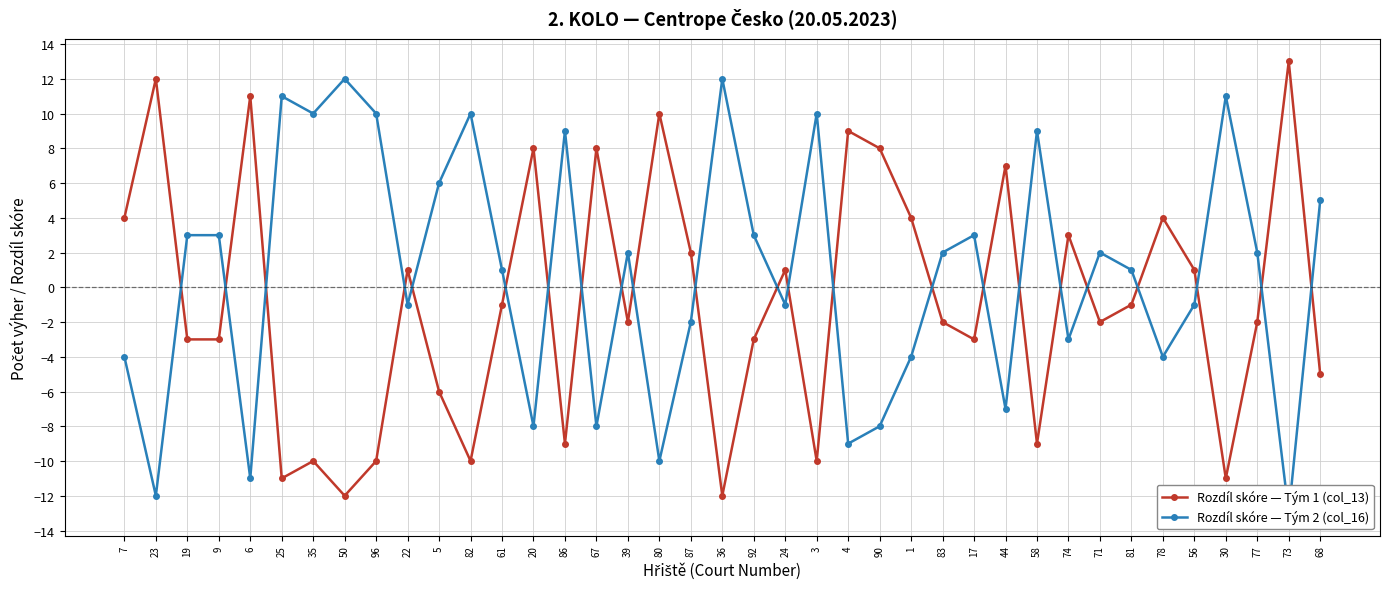

How many intersections are there between Rozdíl skóre — Tým 2 (col_16) and Rozdíl skóre — Tým 1 (col_13)?

23